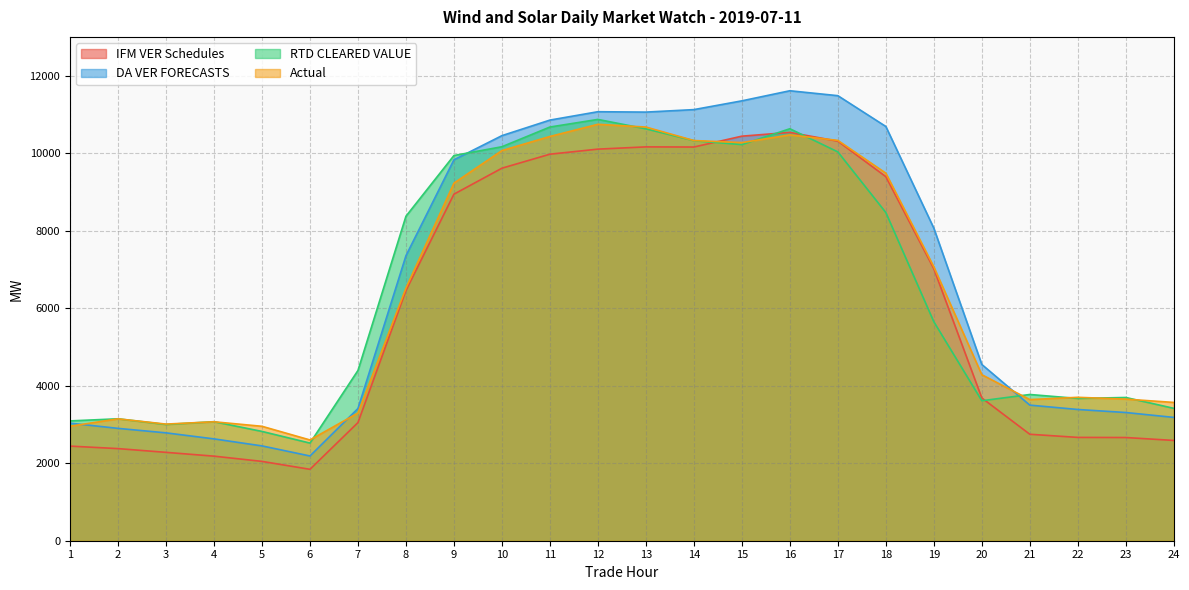

Is it true that RTD CLEARED VALUE equals 10165.5 at 10?

True